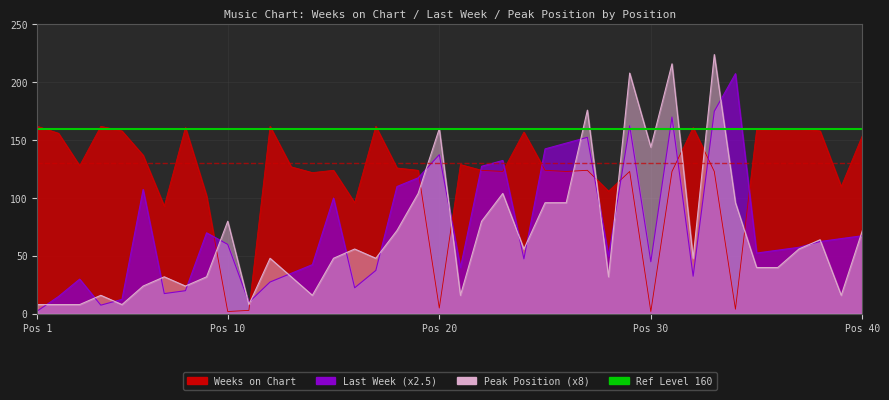

What is the difference between the second highest and second lowest values in the Last Week line series?

167.5